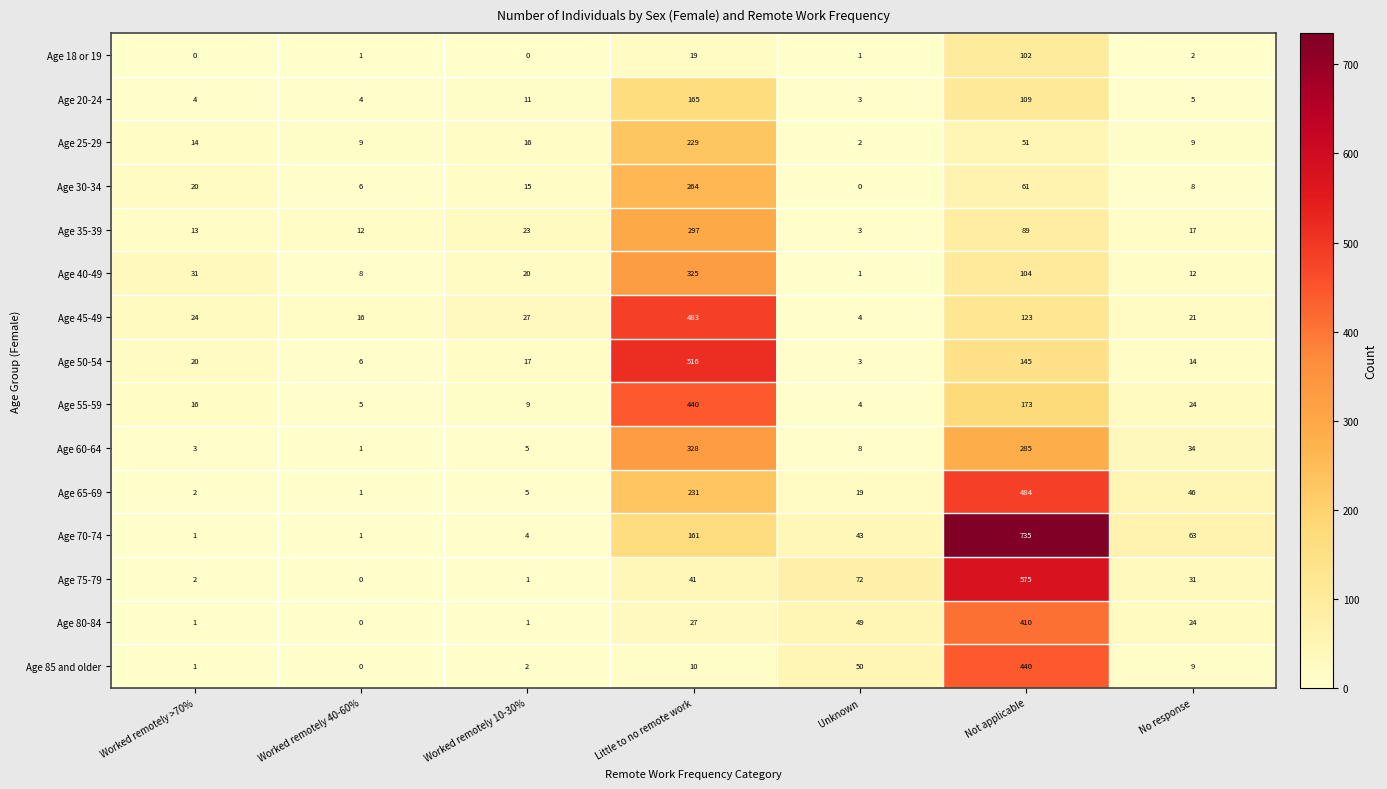

What is the difference between the highest and lowest values at Unknown?

72